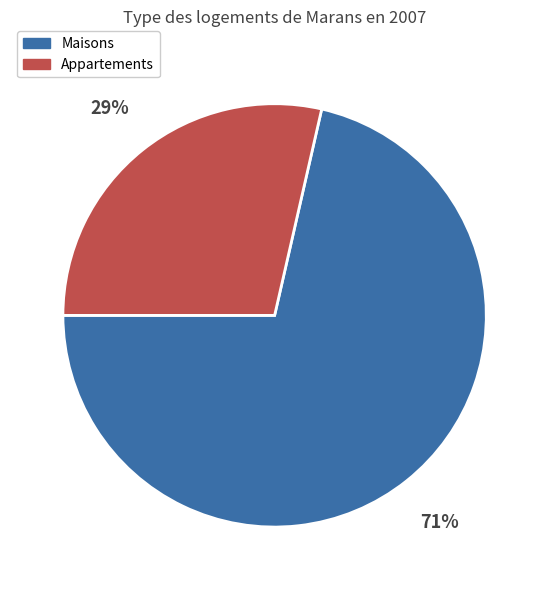

What is the smallest slice in the pie chart?

Appartements